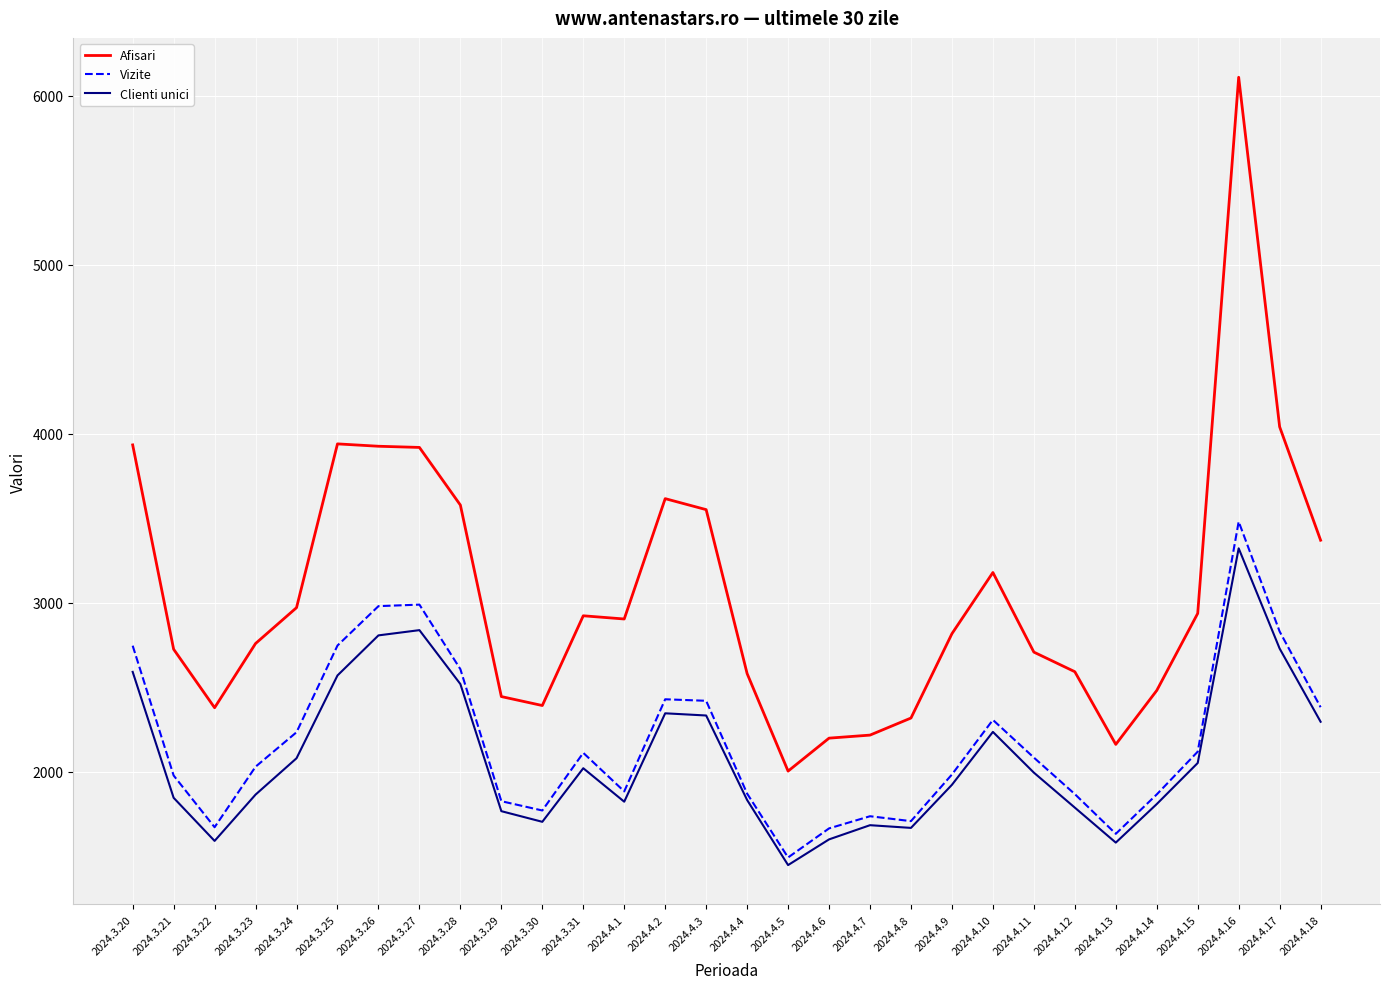

Which series has the largest range (max minus min)?

Afisari